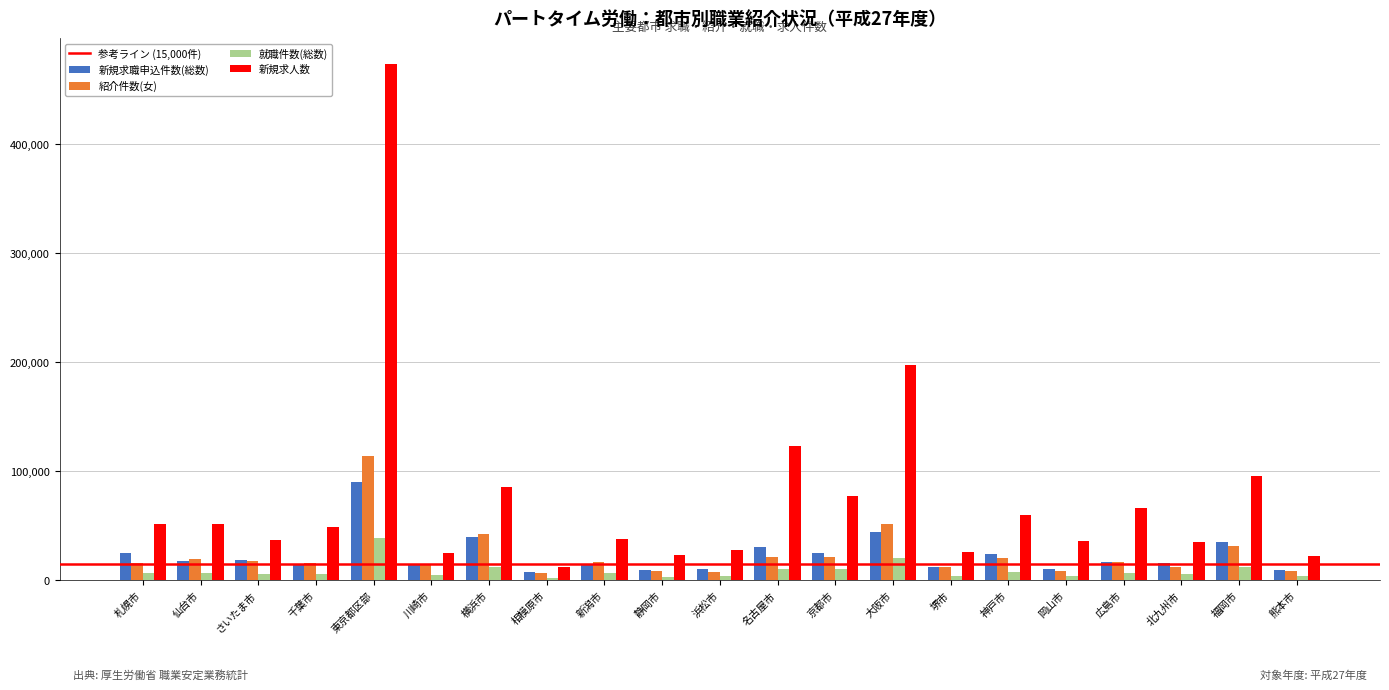

List the series in order of their peak value, lowest first.

就職件数(総数), 新規求職申込件数(総数), 紹介件数(女), 新規求人数